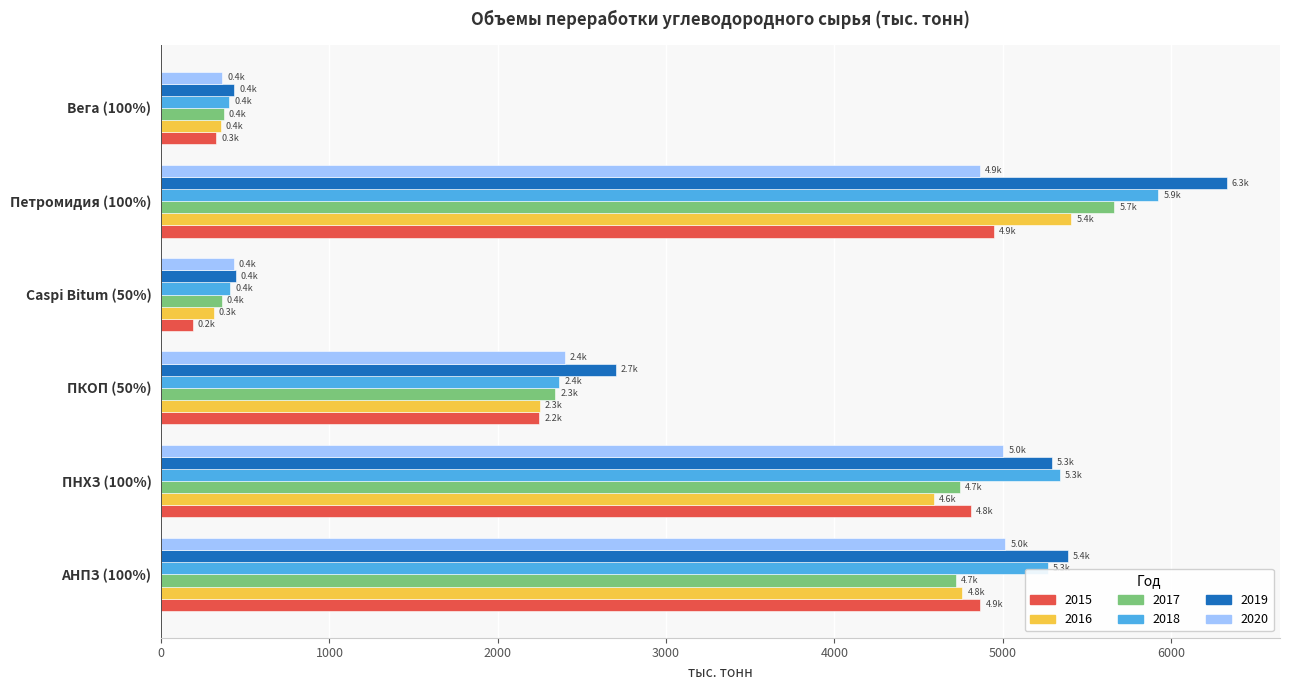

At which label does 2015 reach its minimum?

Caspi Bitum (50%)